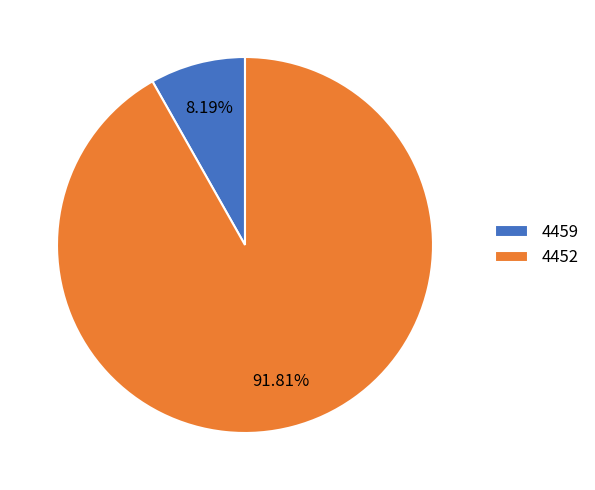

Is there a majority slice in this chart?

Yes